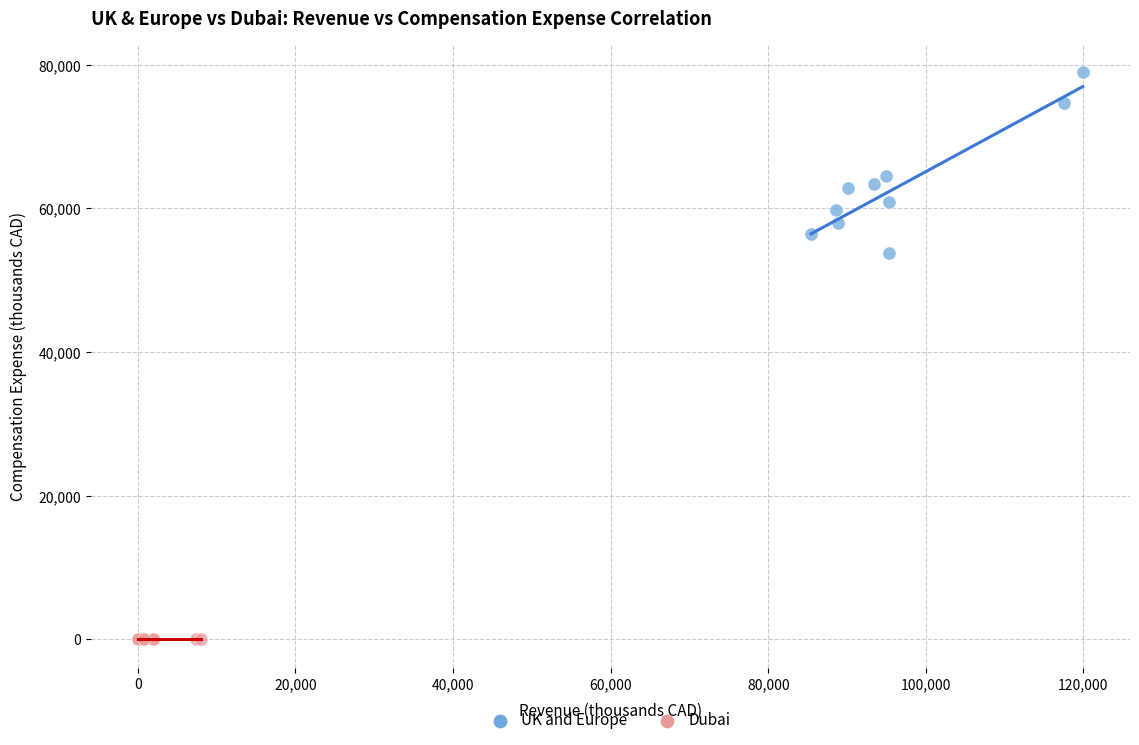

Which series reaches the minimum Y coordinate?

Dubai